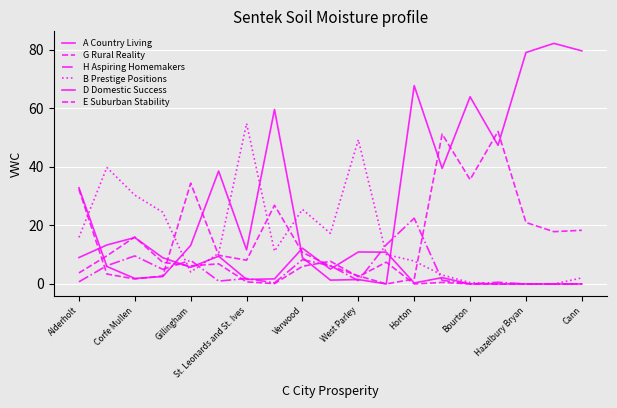

How many lines are shown in the chart?

6